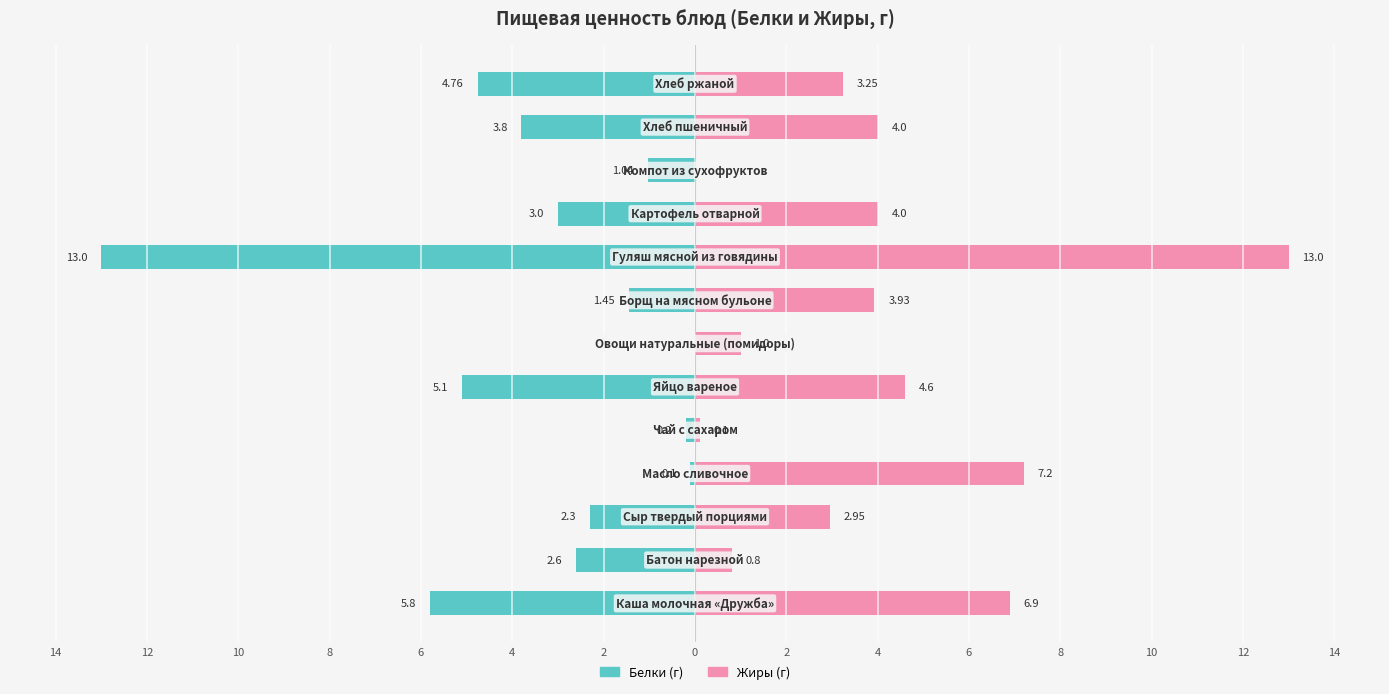

What is the smallest value displayed?

-13.0